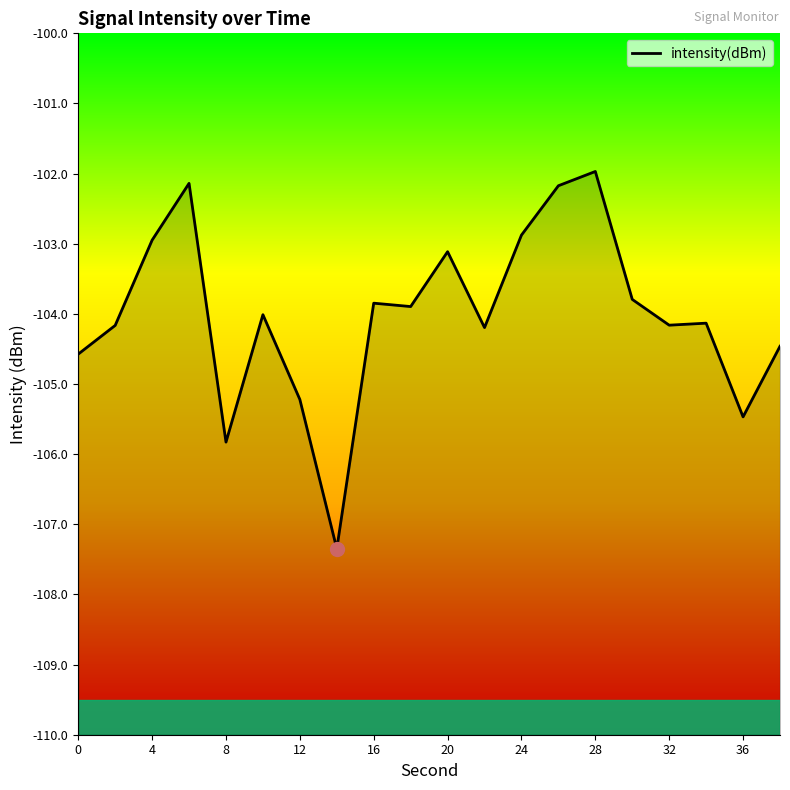

What is the minimum value shown in the chart?

-107.3